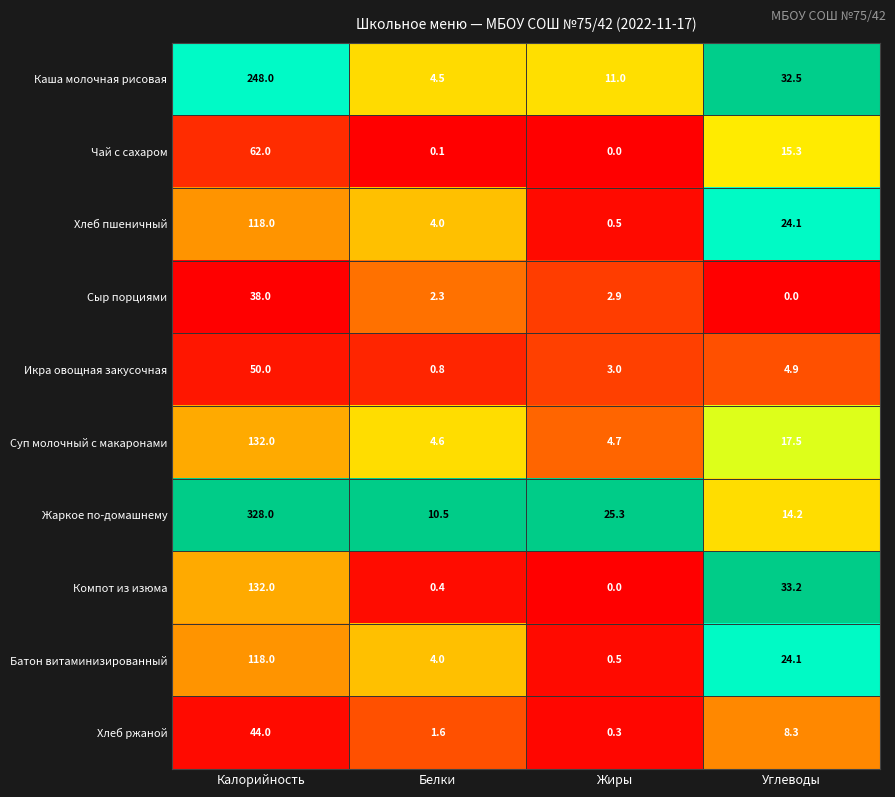

At which label does Суп молочный с макаронами reach its minimum?

Белки